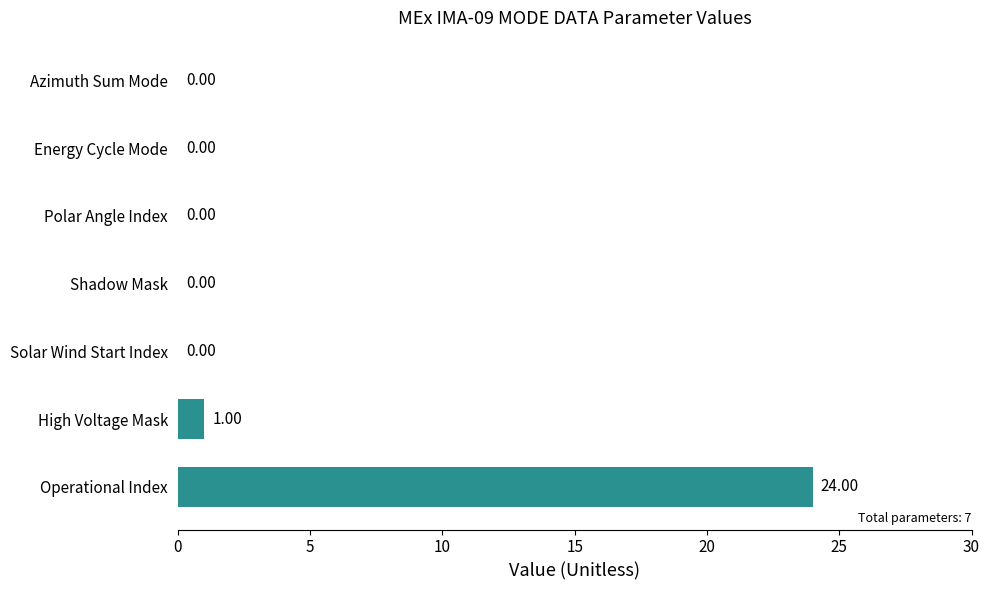

What is the greatest value displayed?

24